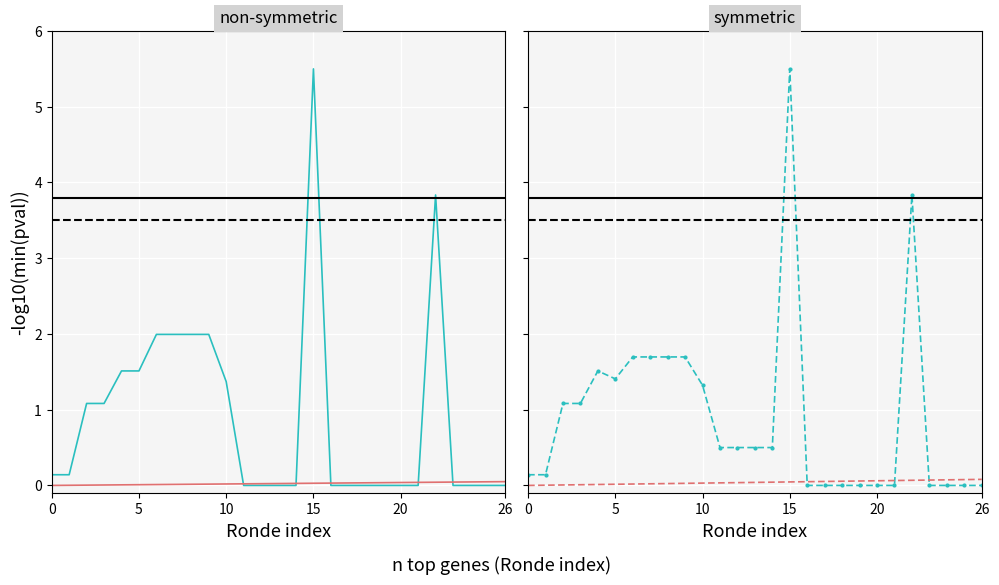

Rank the series at 19 from lowest to highest value.

AO, AO (sym), TO, LO (sym)